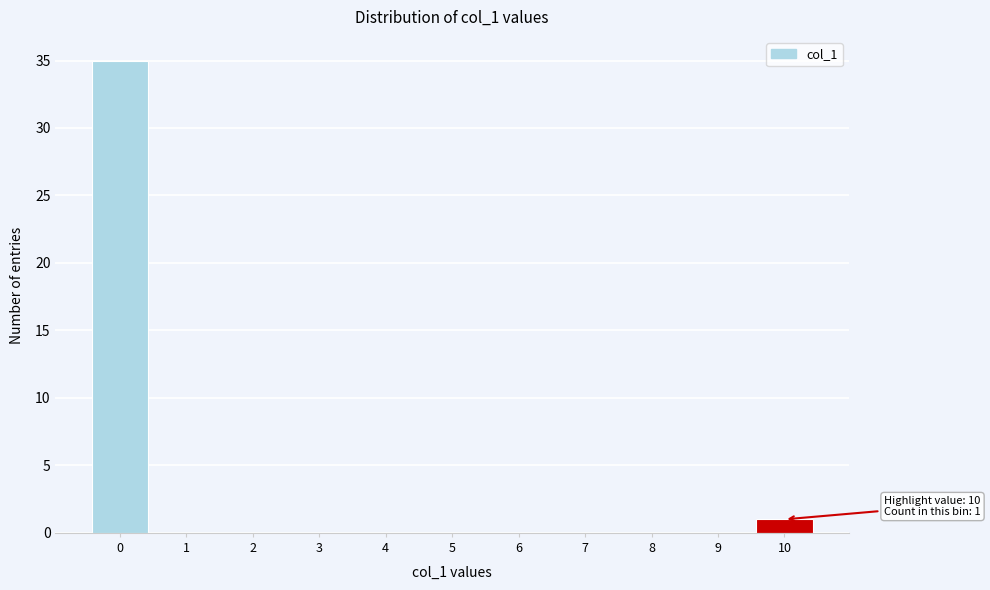

Reading left to right, transcribe all the data shown in this chart.

0=35	1=0	2=0	3=0	4=0	5=0	6=0	7=0	8=0	9=0	10=1